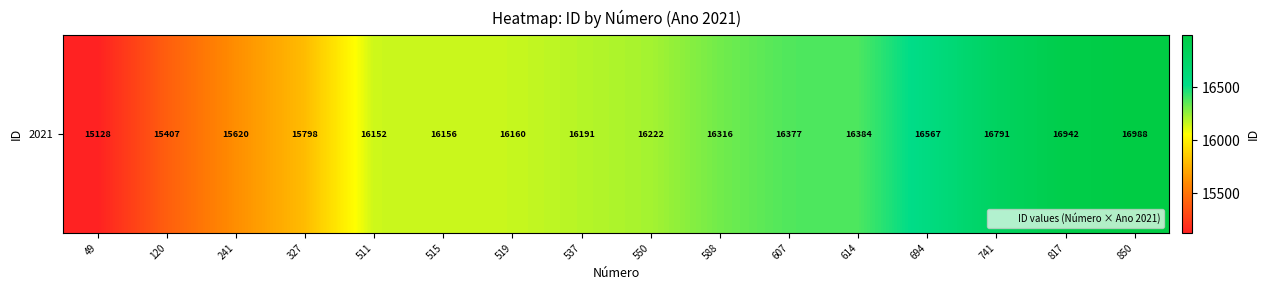

The chart shows a value of 22745 at 327. True or false?

False